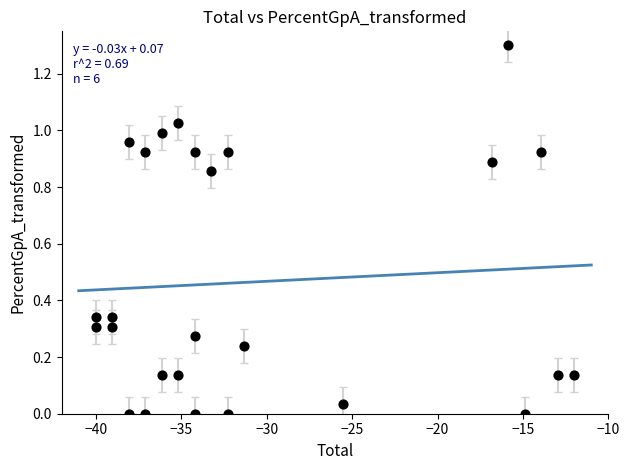

What is the range of Y values (max minus min)?

1.3